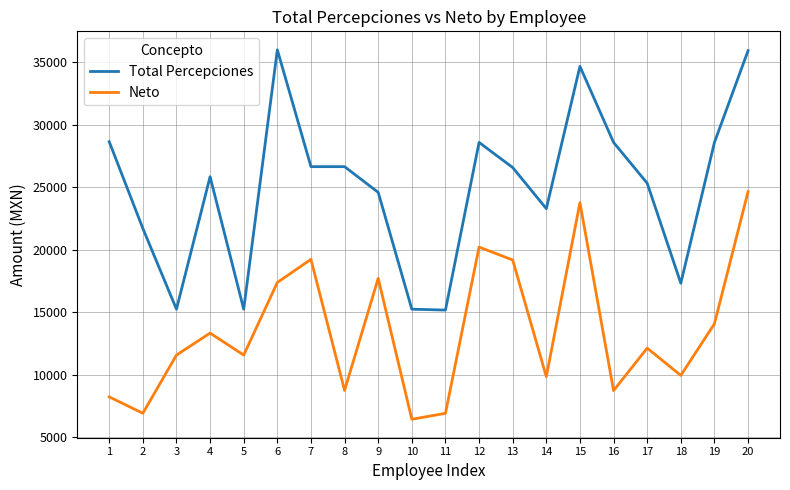

Which series has the widest spread of values?

Total Percepciones